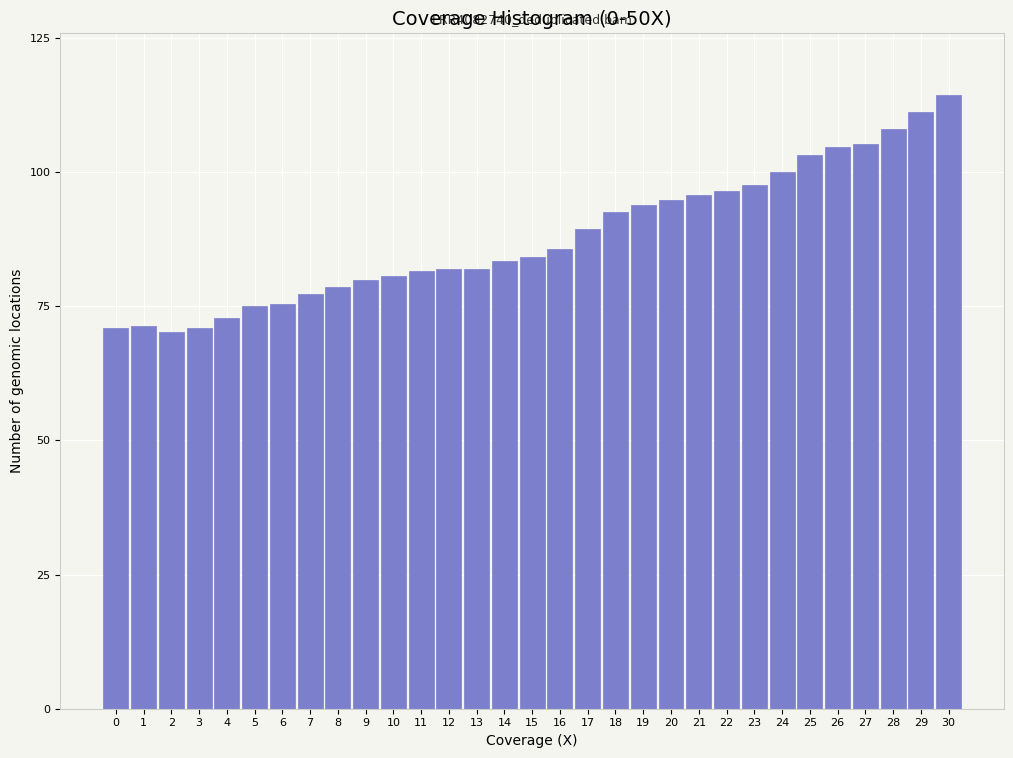

What is the value of the 2nd bar from the left?

71.4